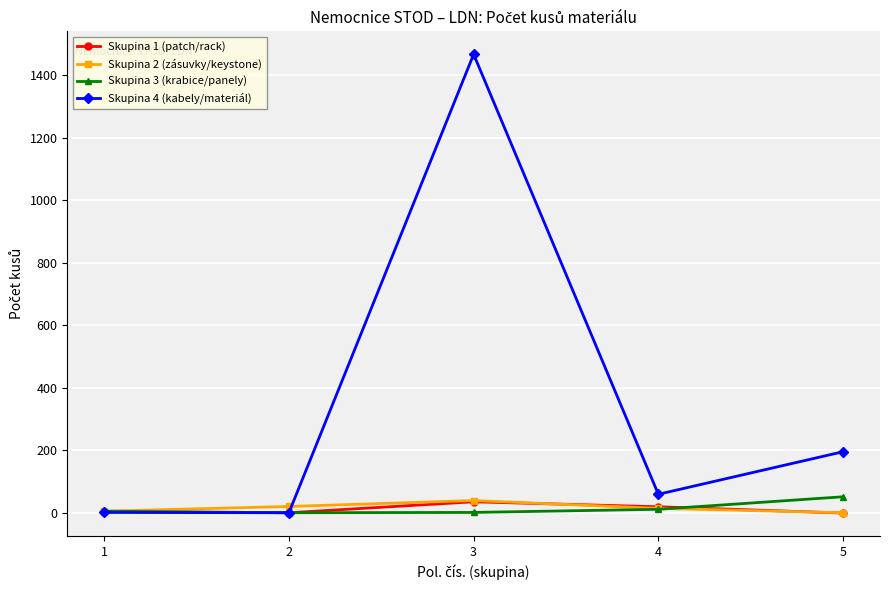

True or false: Skupina 4 (kabely/materiál) has a value of 1 at 2.

True